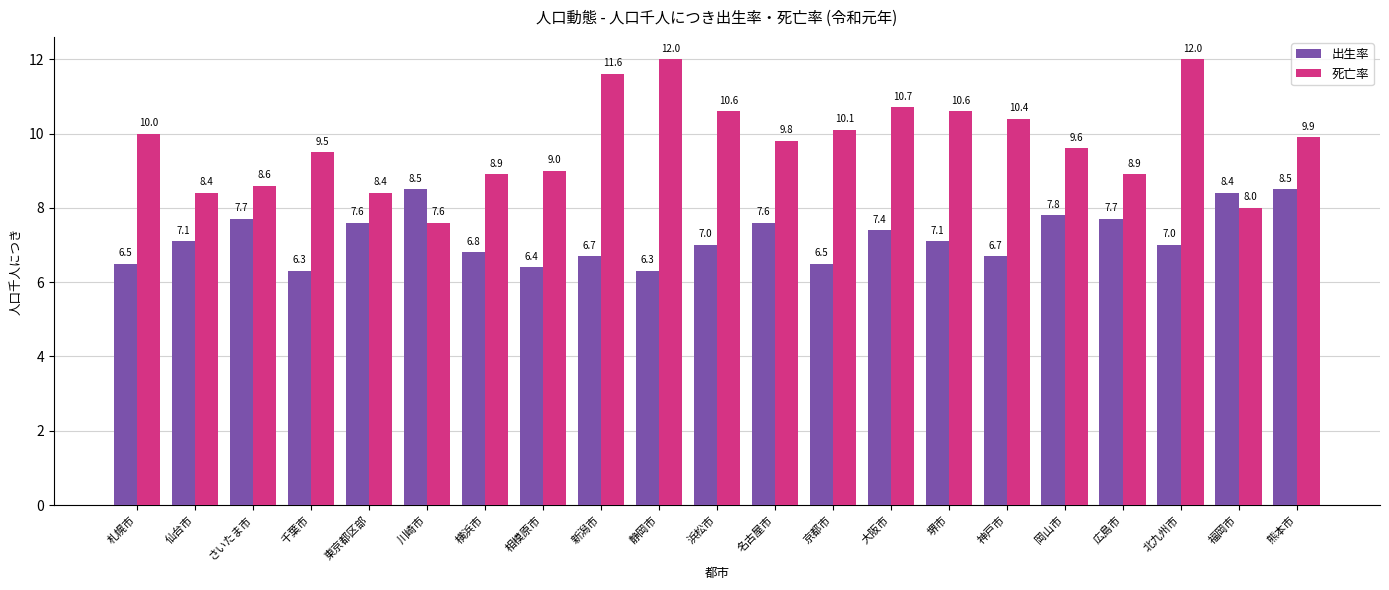

List the series in order of their peak value, highest first.

死亡率, 出生率